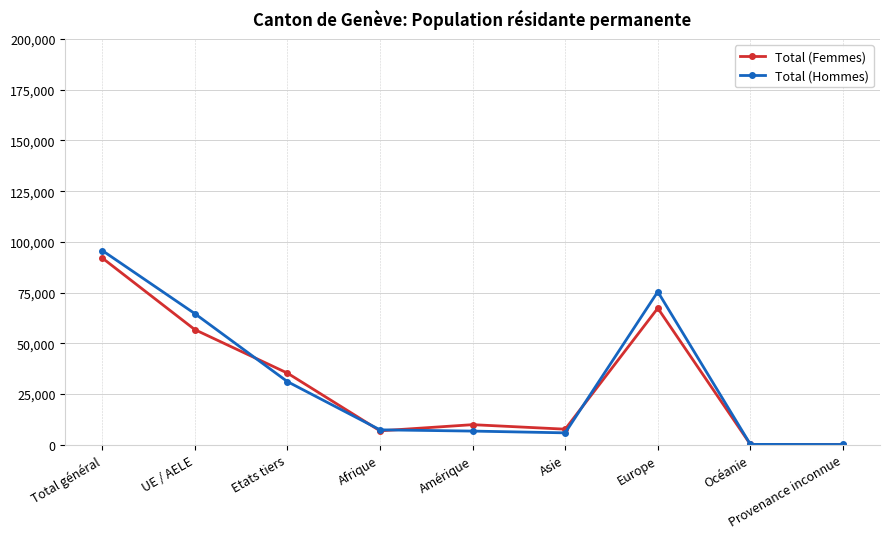

Which series has the widest spread of values?

Total (Hommes)